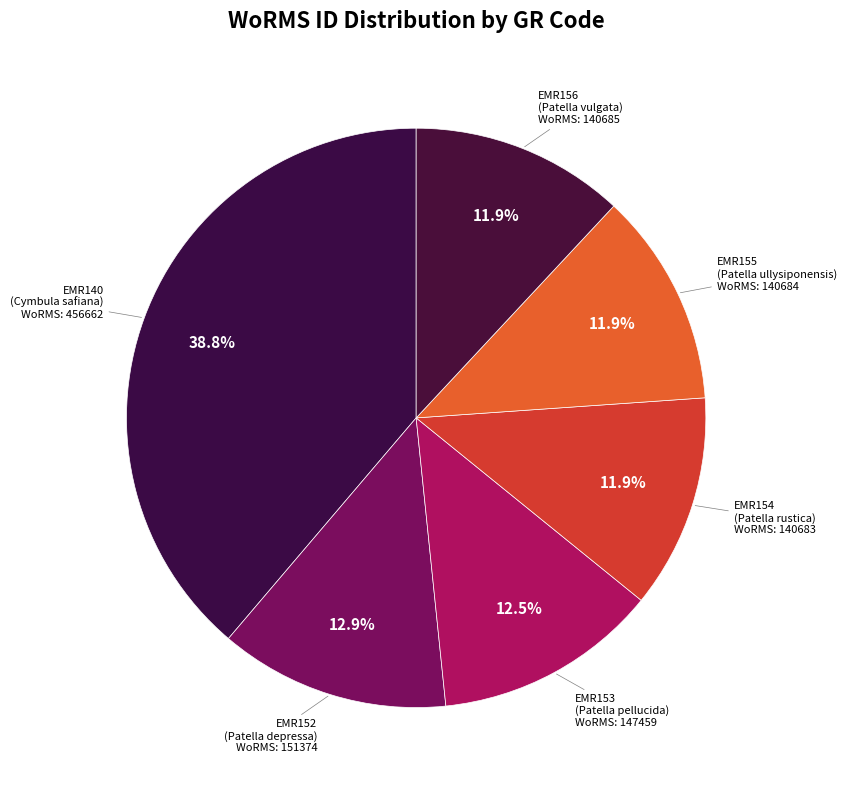

Do EMR140 and EMR154 together represent more than half of the pie?

Yes